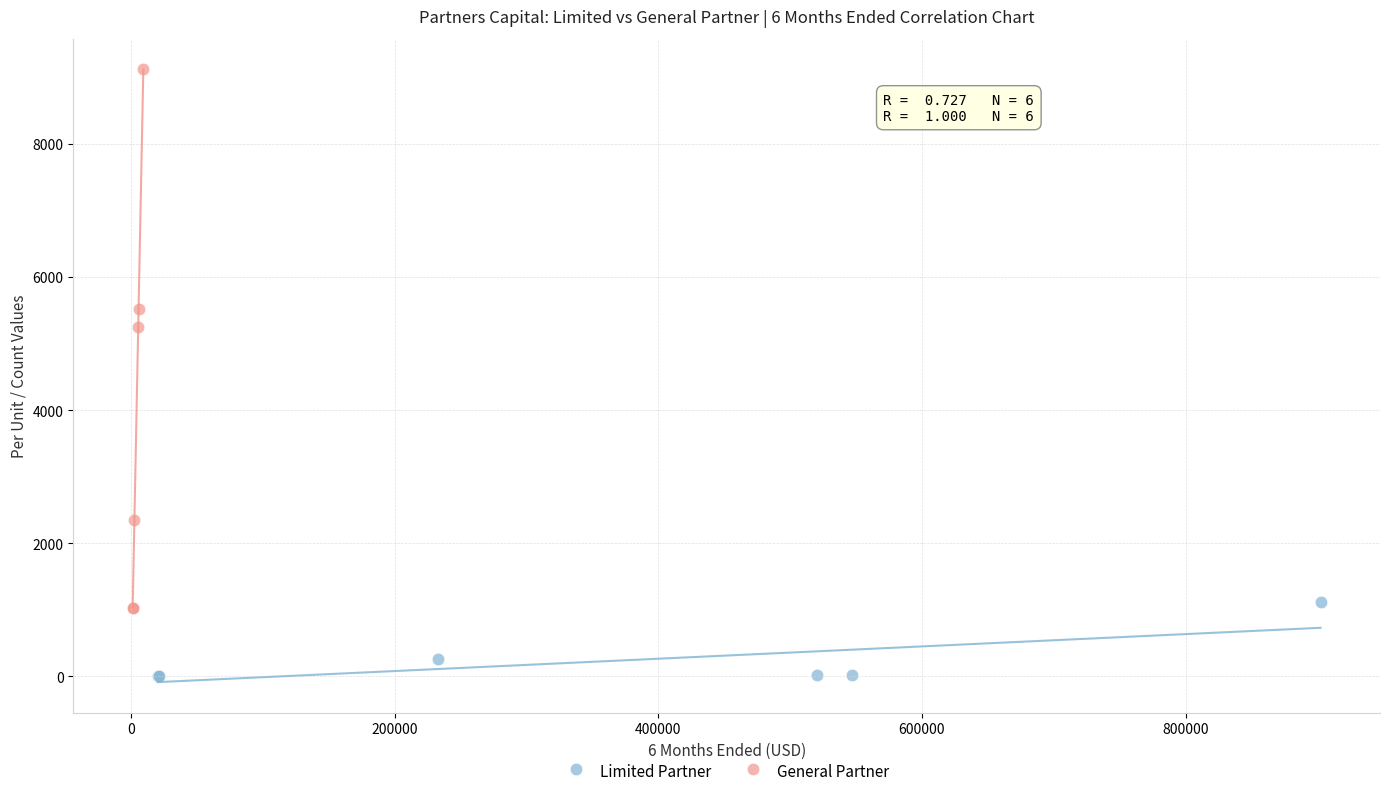

What are all the series names shown in the legend?

Limited Partner, General Partner